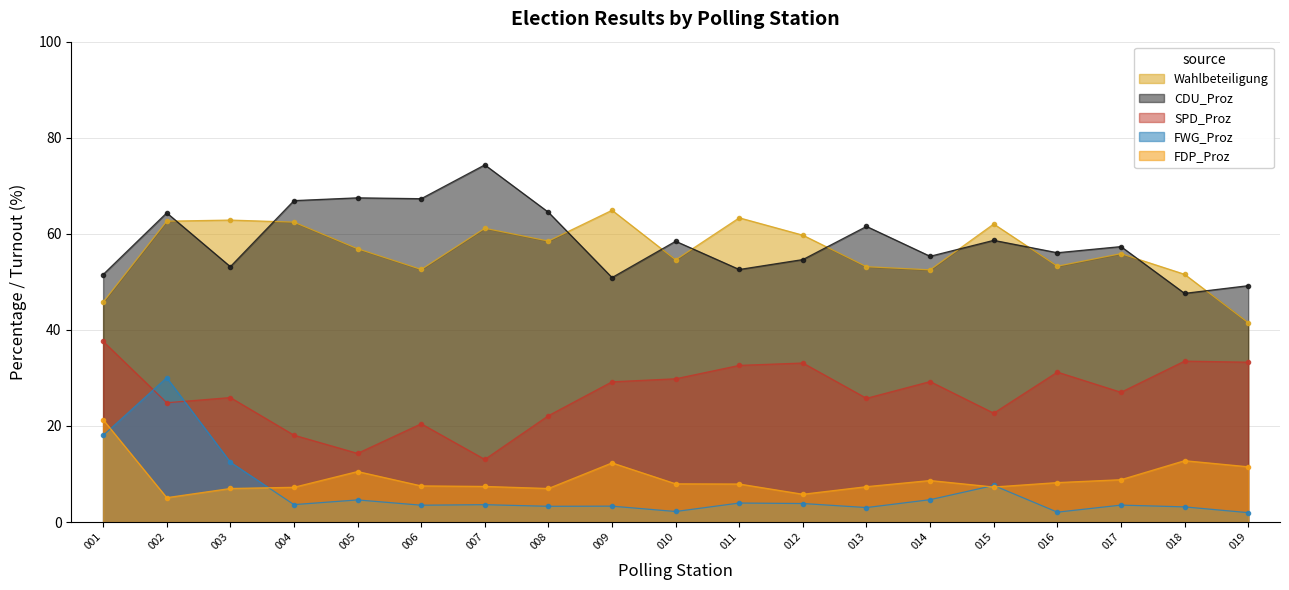

What is the value of the CDU_Proz point at the 12th from the left?

54.6